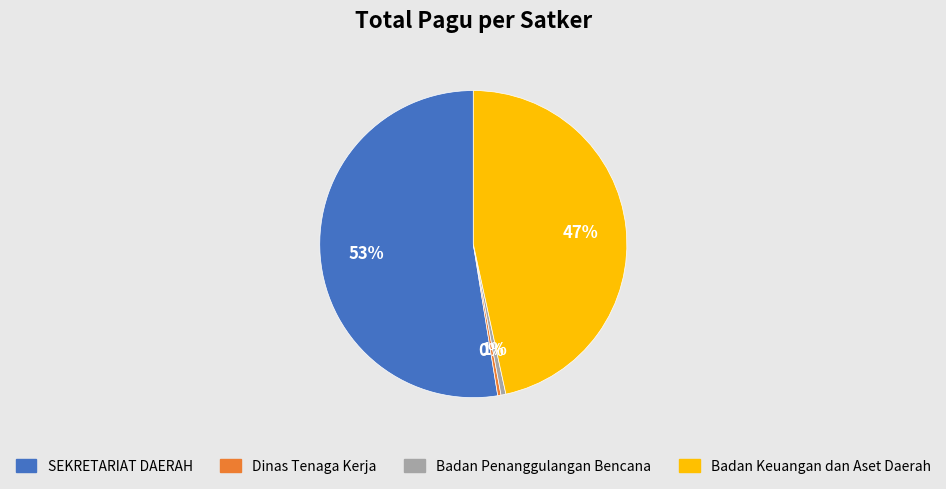

To the nearest percent, what is the difference between the largest and smallest slice percentages?

52%